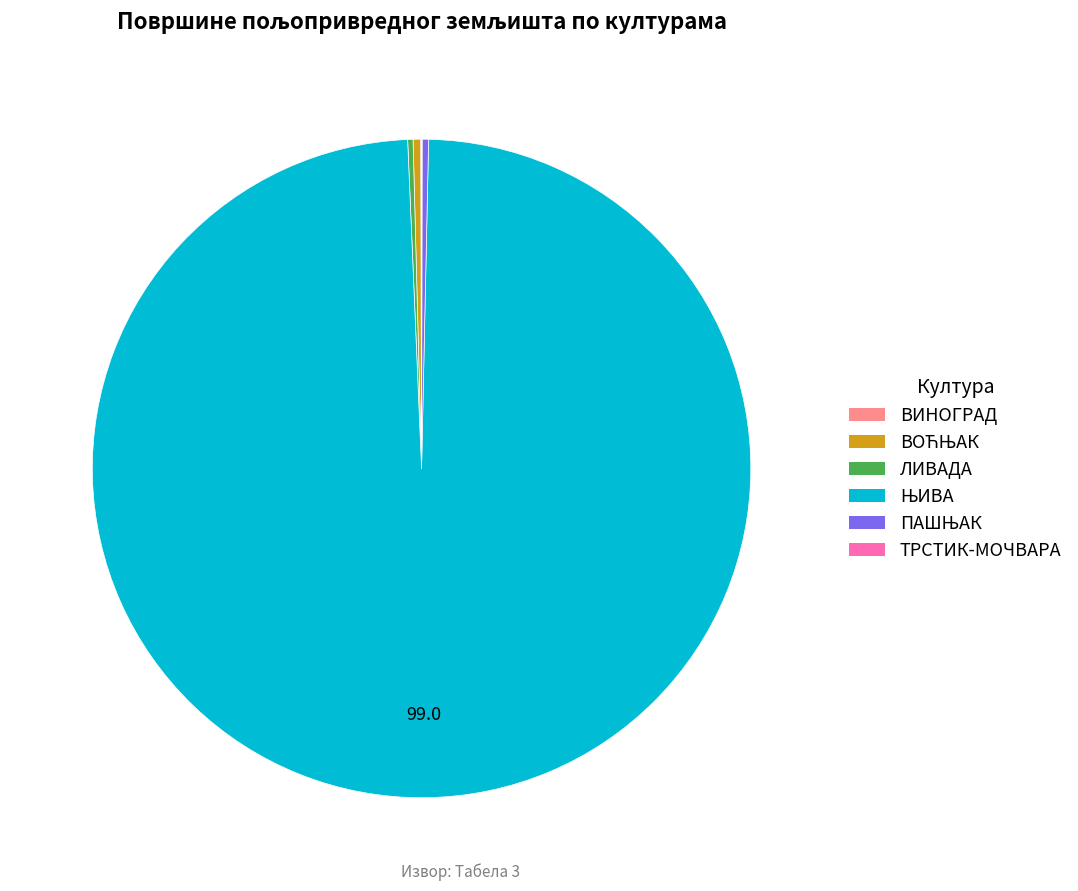

Does any single category account for the majority?

Yes